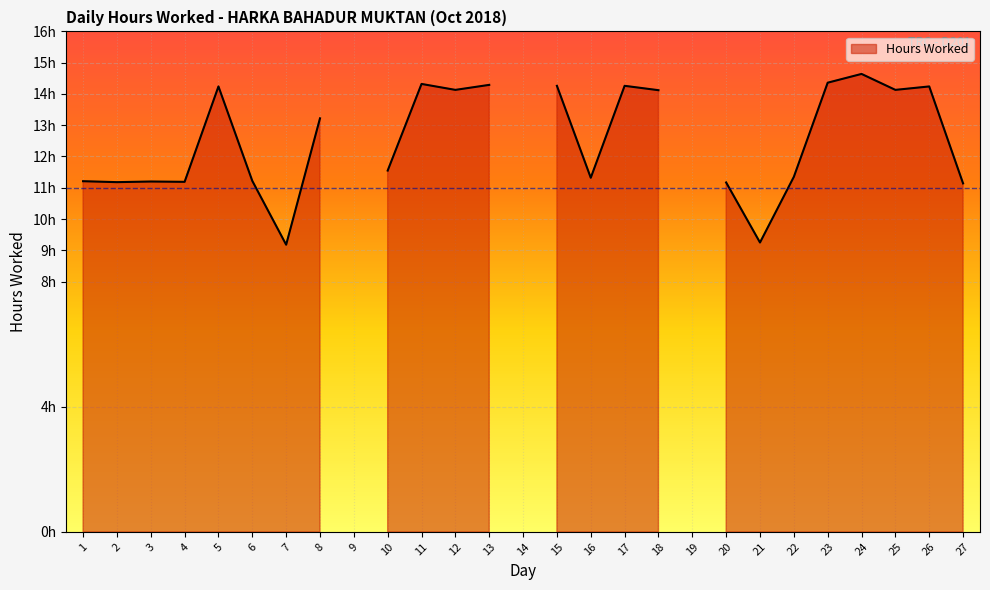

Where is the data nearest to the value 7?

7